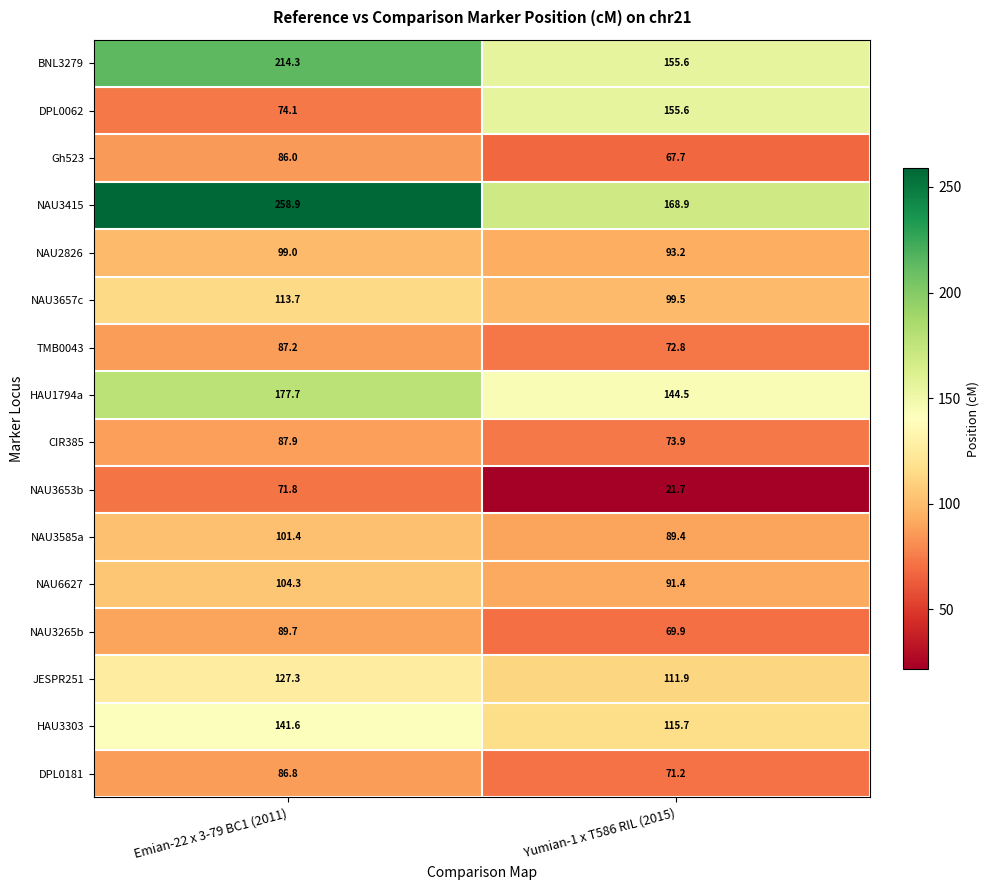

Which series has the widest spread of values?

NAU3415